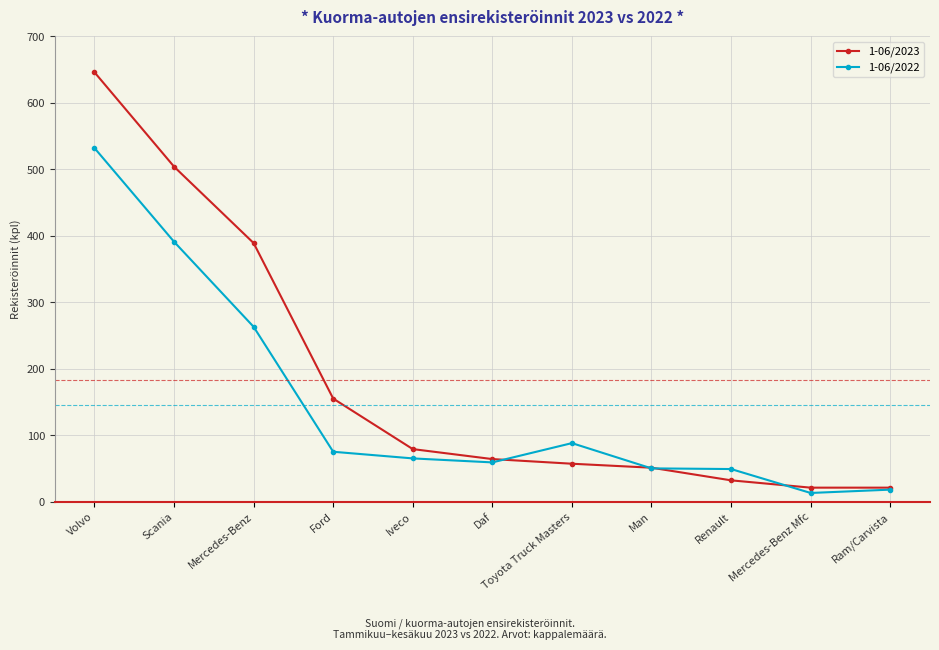

The value of 1-06/2022 at Man is 84. True or false?

False